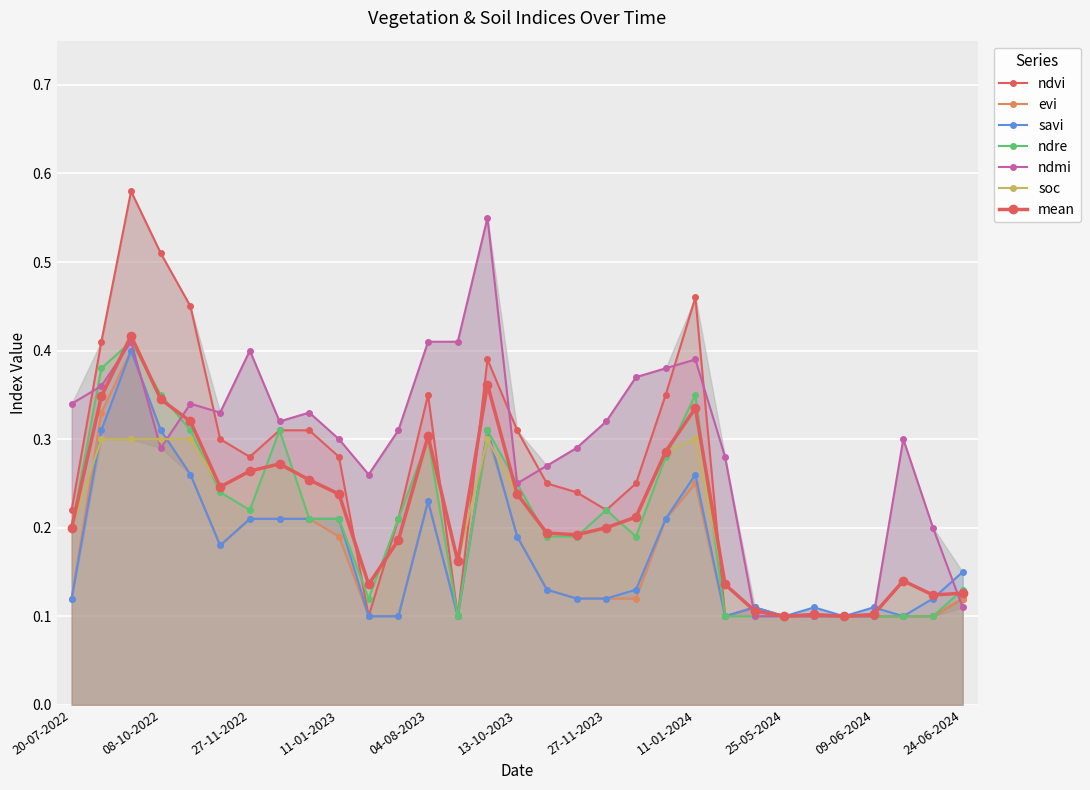

Count the number of categories in the chart.

31